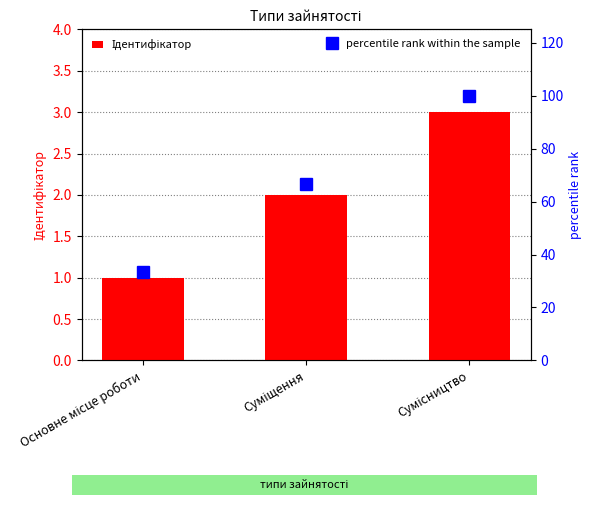

Reading left to right, what are all the values shown in this chart?

Ідентифікатор: 1.0	2.0	3.0
percentile rank within the sample: 33.3	66.7	100.0